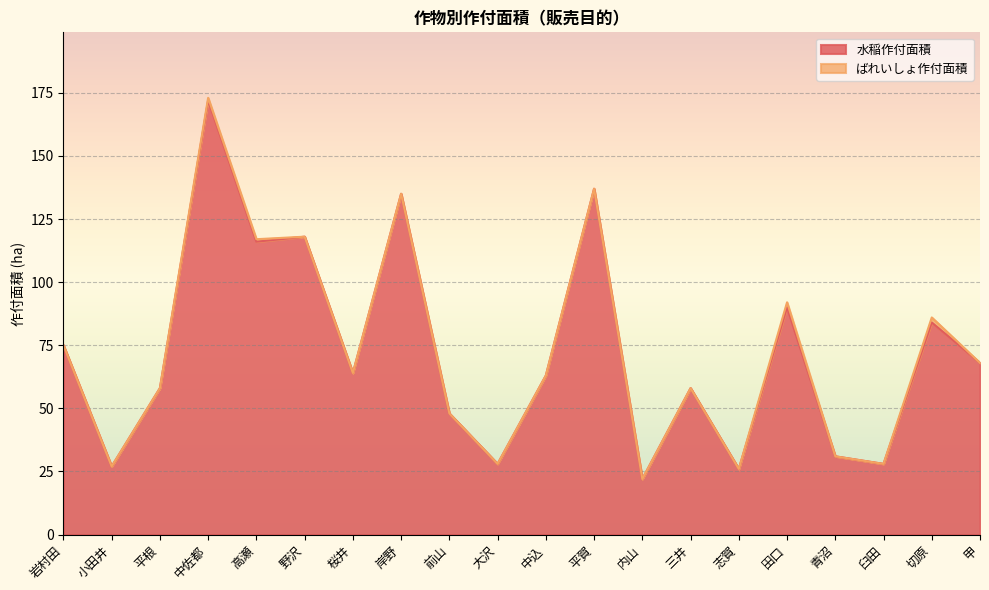

Rank the categories by value from highest to lowest.

中佐都, 平賀, 岸野, 野沢, 高瀬, 田口, 切原, 岩村田, 甲, 桜井, 中込, 平根, 三井, 前山, 青沼, 大沢, 臼田, 小田井, 志賀, 内山